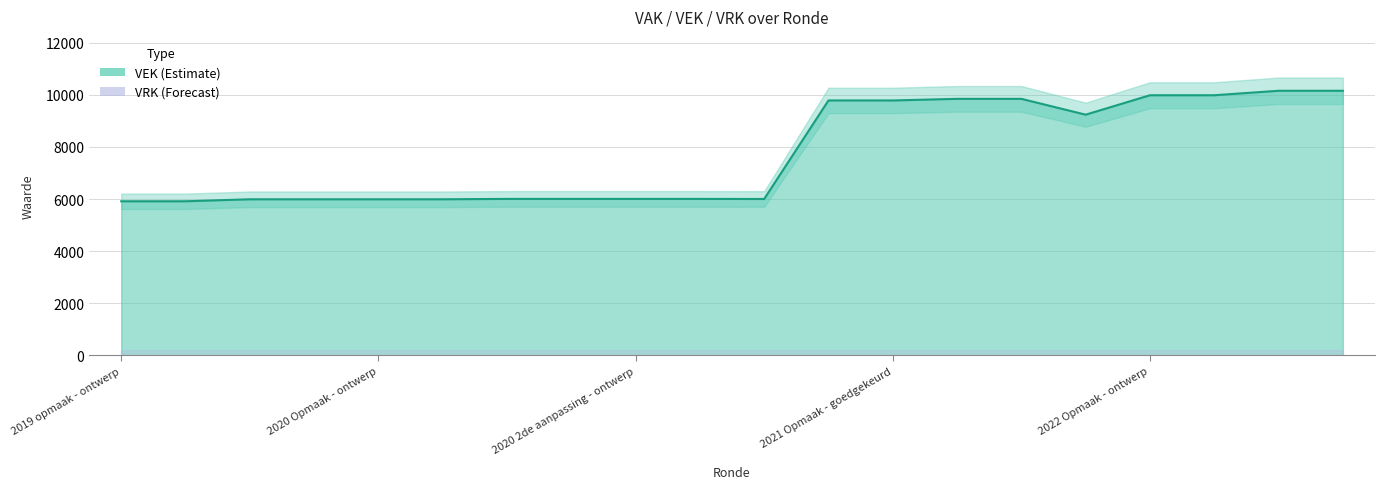

Reading left to right, list all the values displayed in this chart.

2019 opmaak - ontwerp=5913	2019 opmaak - goedgekeurd=5913	2019 1ste aanpassing - ontwerp=5990	2019 1ste aanpassing – goedgekeurd=5990	2020 Opmaak - ontwerp=5990	2020 Opmaak - goedgekeurd=5990	2020 1ste aanpassing – ontwerp=6004	2020 1ste aanpassing - goedgekeurd=6004	2020 2de aanpassing - ontwerp=6004	2020 2de aanpassing - goedgekeurd=6004	2020 uitvoering=6001	2021 Opmaak - ontwerp=9785	2021 Opmaak - goedgekeurd=9785	2021 1ste aanpassing – ontwerp=9847	2021 1ste aanpassing - goedgekeurd=9847	2021 uitvoering=9239	2022 Opmaak - ontwerp=9985	2022 Opmaak - goedgekeurd=9985	2022 1ste aanpassing - ontwerp=10157	2022 1ste aanpassing – goedgekeurd=10157